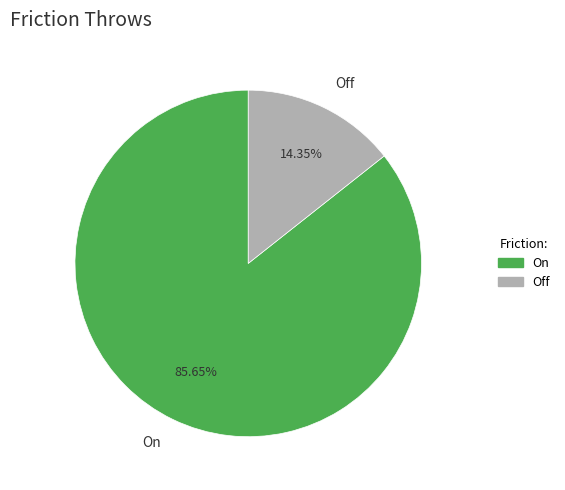

What percentage is the On slice, to the nearest percent?

86%